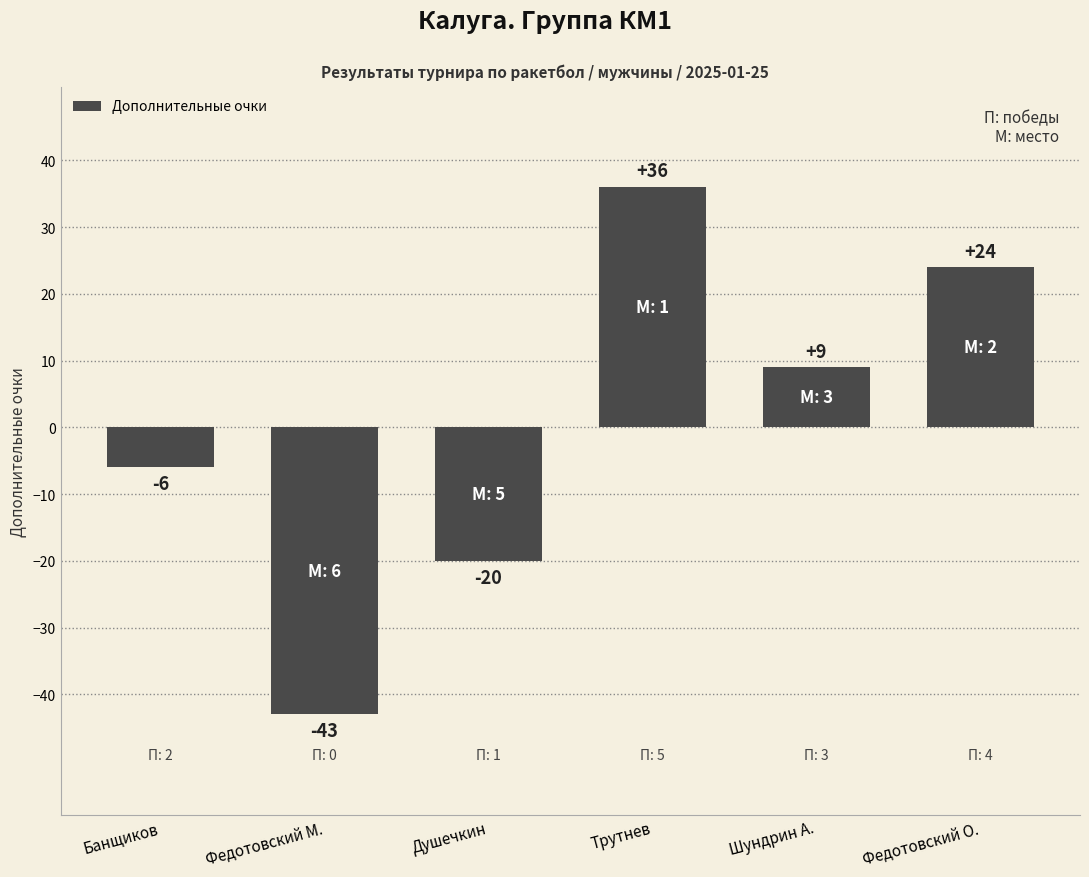

The chart shows a value of 24 at Федотовский О.. True or false?

True